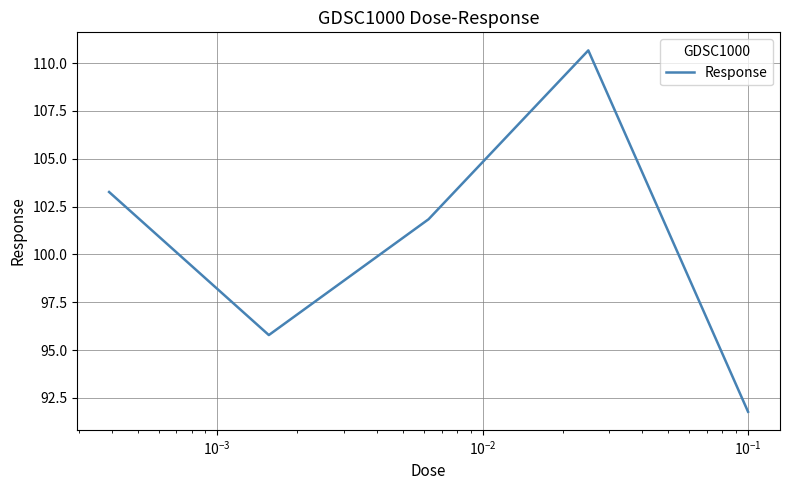

Reading left to right, what are all the values shown in this chart?

103.3	95.8	101.8	110.7	91.8